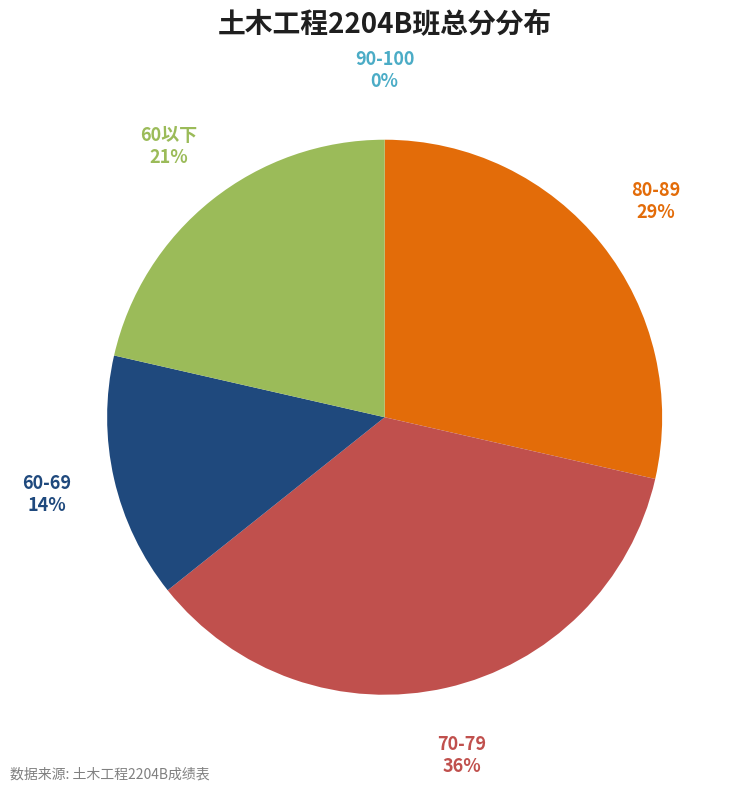

Which has a higher value, 60以下 or 60-69?

60以下